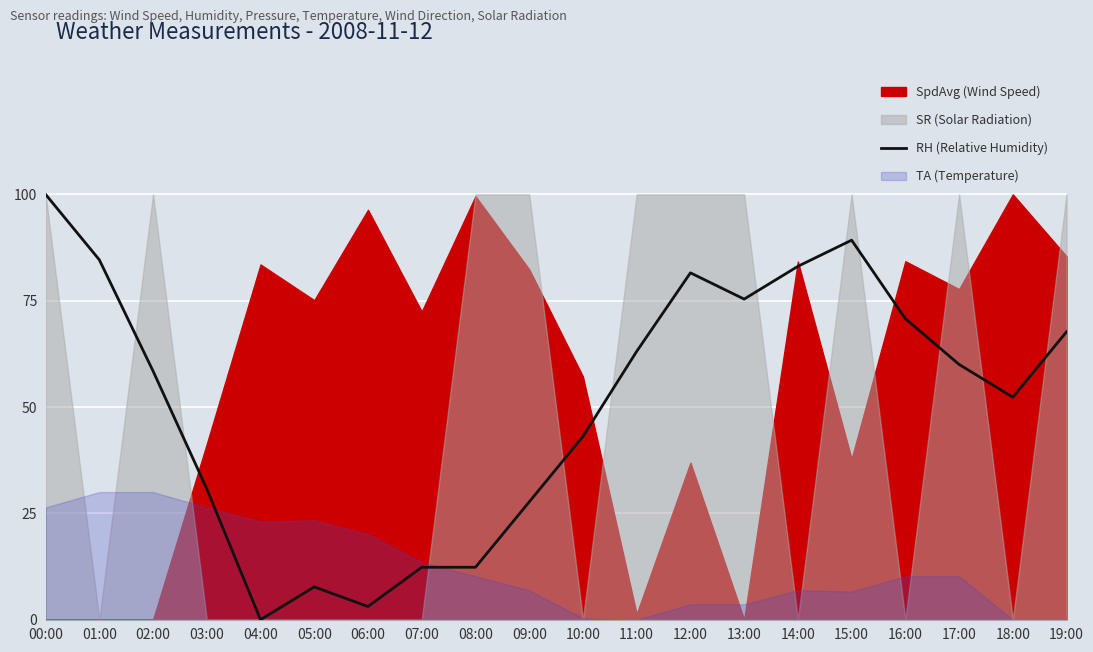

What is the label of the 19th point from the left?

18:00